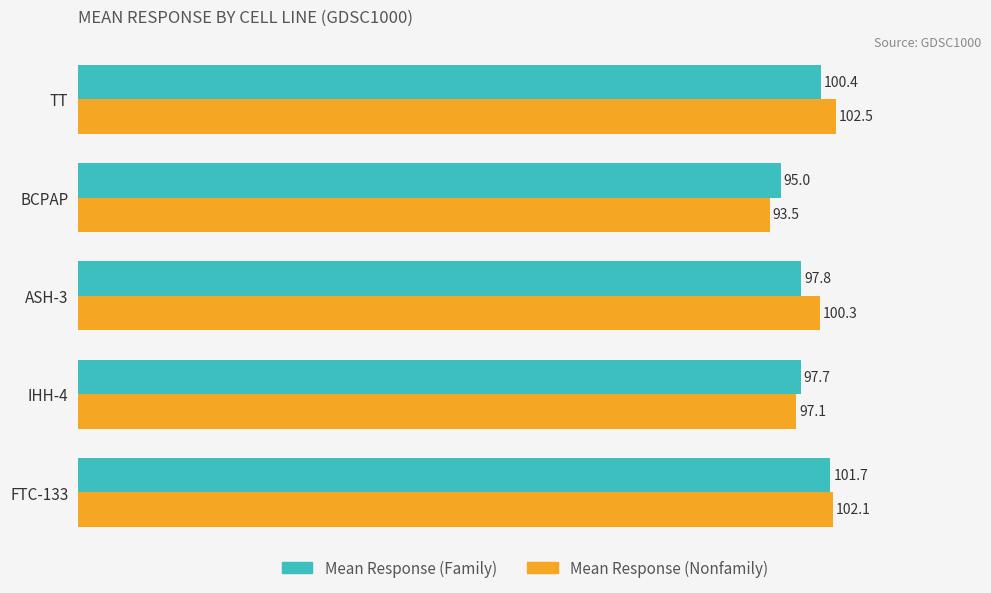

Rank the series by their maximum value, from highest to lowest.

Mean Response (Nonfamily), Mean Response (Family)